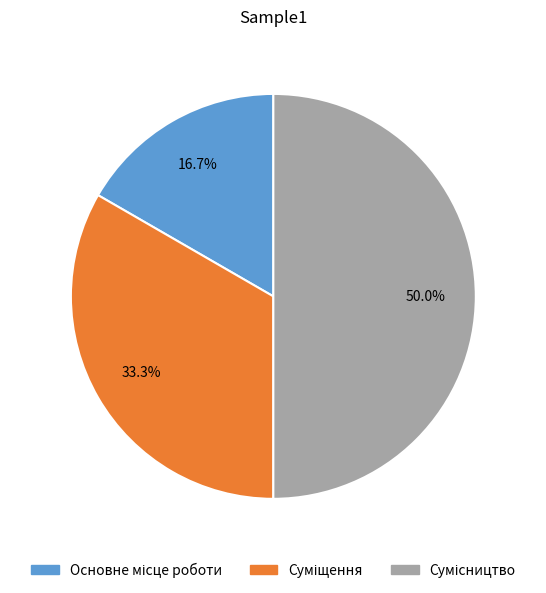

Rank the categories by value from lowest to highest.

Основне місце роботи, Суміщення, Сумісництво